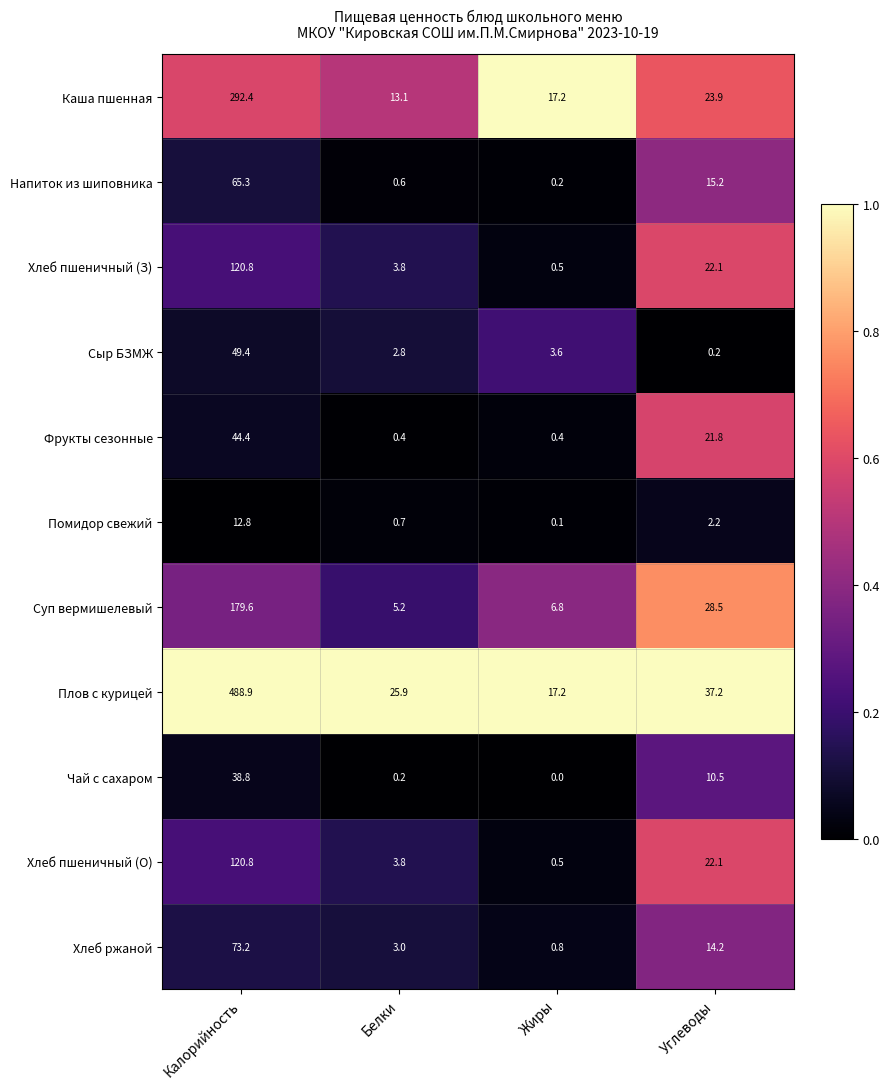

Is it true that Сыр БЗМЖ equals 49.4 at Калорийность?

True